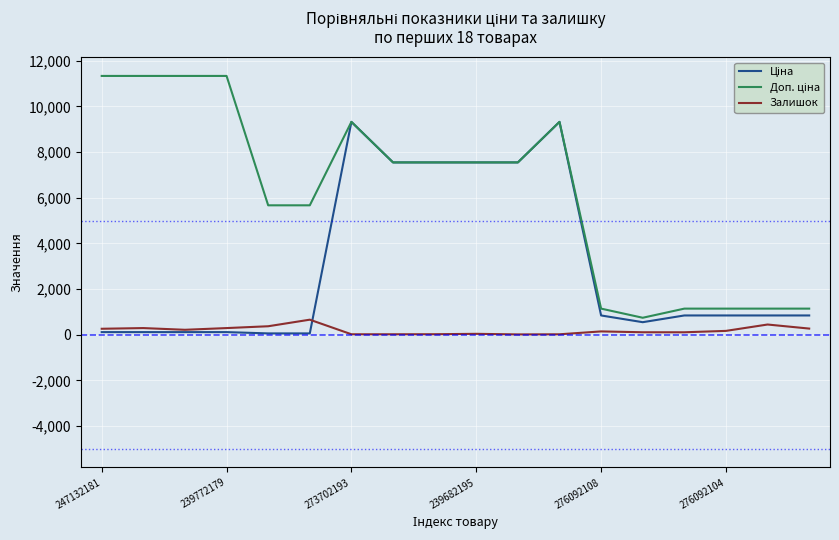

What is the minimum value for Доп. ціна?

742.0